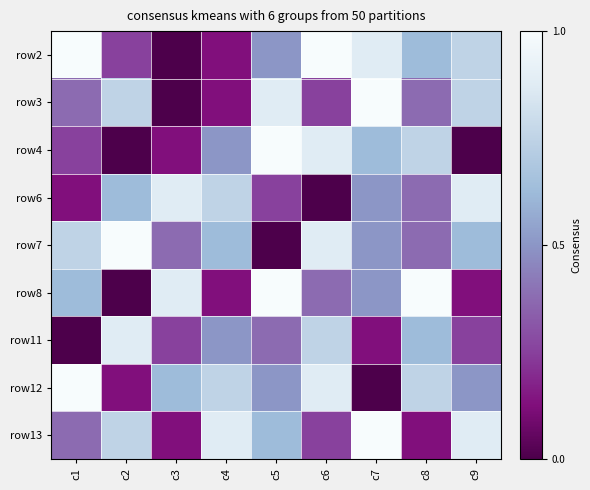

Reading left to right, list all the values displayed in this chart.

row2: c1=1.0	c2=0.2	c3=0.0	c4=0.1	c5=0.5	c6=1.0	c7=0.9	c8=0.6	c9=0.8
row3: c1=0.4	c2=0.8	c3=0.0	c4=0.1	c5=0.9	c6=0.2	c7=1.0	c8=0.4	c9=0.8
row4: c1=0.2	c2=0.0	c3=0.1	c4=0.5	c5=1.0	c6=0.9	c7=0.6	c8=0.8	c9=0.0
row6: c1=0.1	c2=0.6	c3=0.9	c4=0.8	c5=0.2	c6=0.0	c7=0.5	c8=0.4	c9=0.9
row7: c1=0.8	c2=1.0	c3=0.4	c4=0.6	c5=0.0	c6=0.9	c7=0.5	c8=0.4	c9=0.6
row8: c1=0.6	c2=0.0	c3=0.9	c4=0.1	c5=1.0	c6=0.4	c7=0.5	c8=1.0	c9=0.1
row11: c1=0.0	c2=0.9	c3=0.2	c4=0.5	c5=0.4	c6=0.8	c7=0.1	c8=0.6	c9=0.2
row12: c1=1.0	c2=0.1	c3=0.6	c4=0.8	c5=0.5	c6=0.9	c7=0.0	c8=0.8	c9=0.5
row13: c1=0.4	c2=0.8	c3=0.1	c4=0.9	c5=0.6	c6=0.2	c7=1.0	c8=0.1	c9=0.9